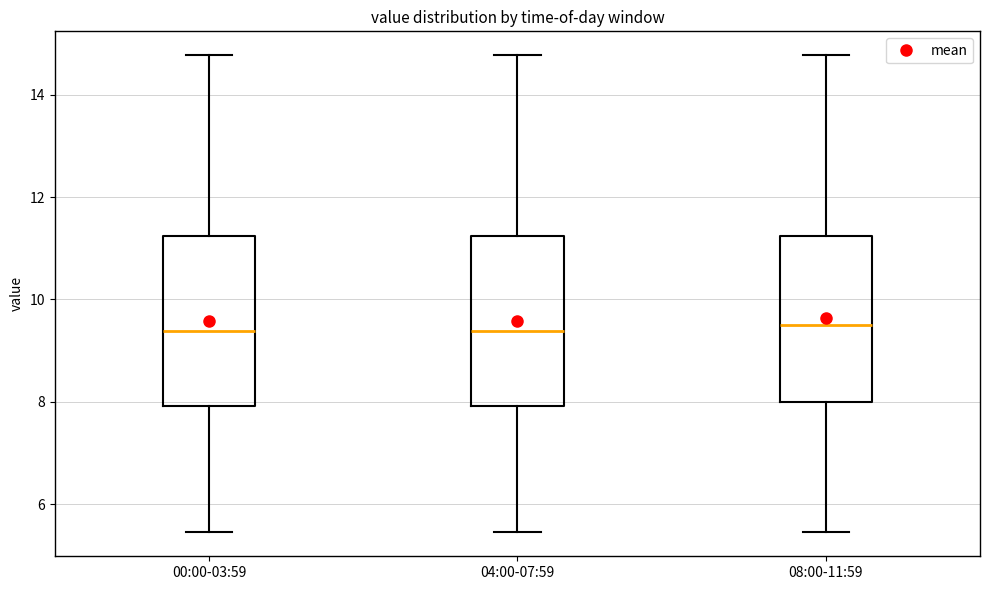

Reading left to right, transcribe this box plot: for each box, give where its median line is, the range the box spans, and where its two whiskers end, as read against the y-axis. The values are not printed on the chart, so give them approximately, as read against the axis.

00:00-03:59: median 9.4, box 8.0 to 11.2, whiskers 5.4 to 14.8
04:00-07:59: median 9.4, box 8.0 to 11.2, whiskers 5.4 to 14.8
08:00-11:59: median 9.6, box 8.0 to 11.2, whiskers 5.4 to 14.8